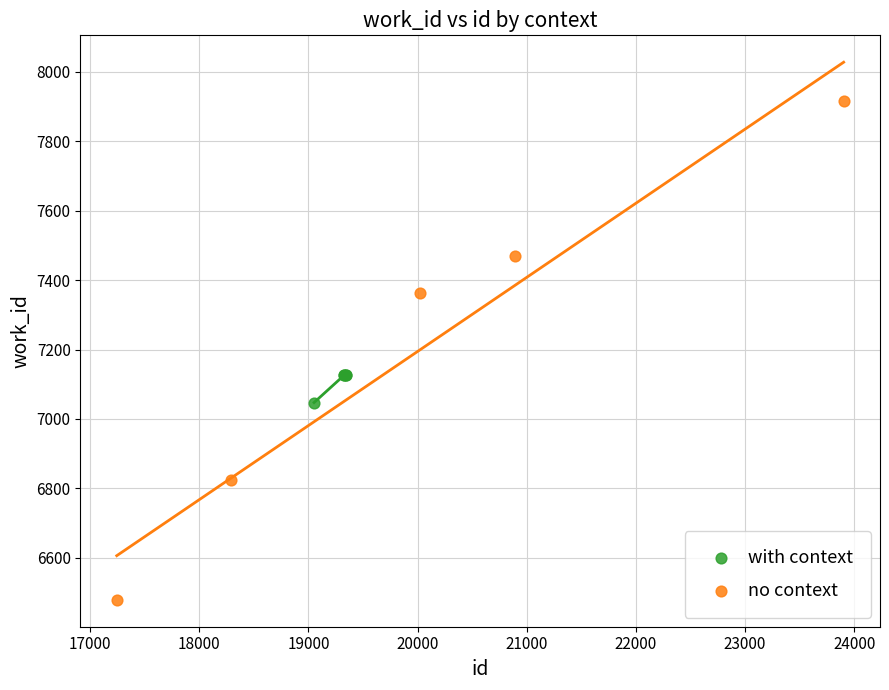

Which series reaches the maximum Y coordinate?

no context